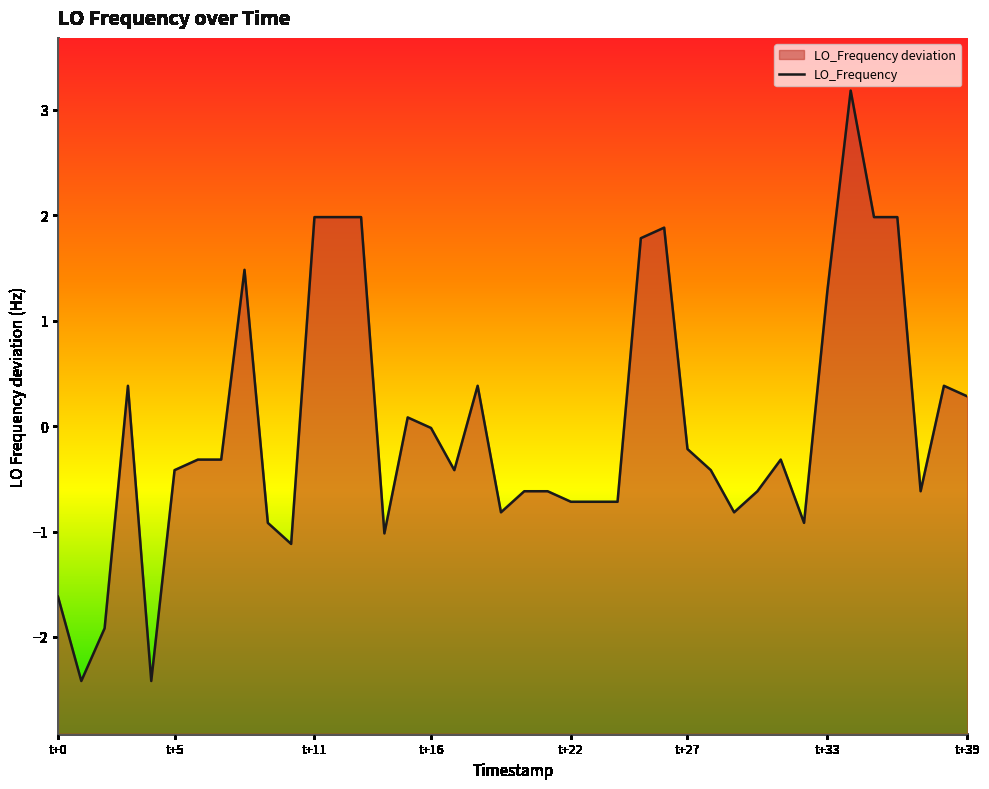

The chart shows a value of -0.1 at t+5. True or false?

False